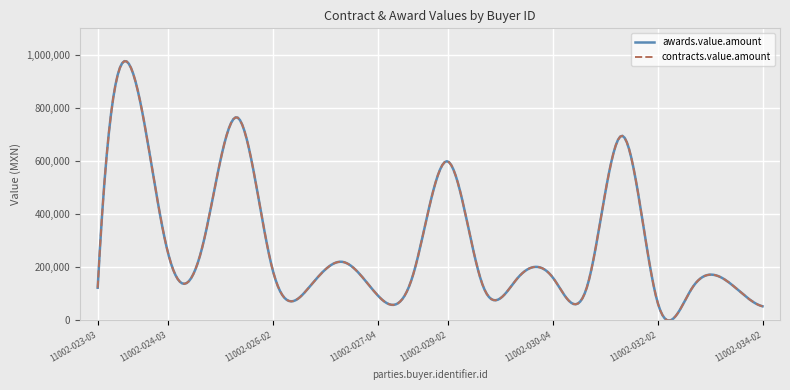

Does the chart display data point markers on the line(s)?

No